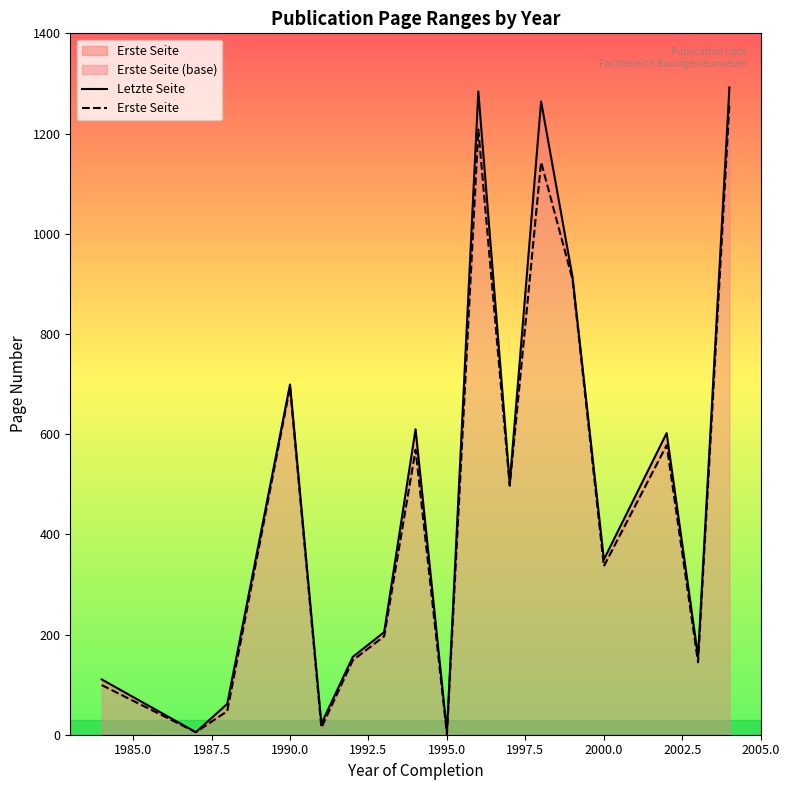

What is the maximum value for Erste Seite?

1259.0